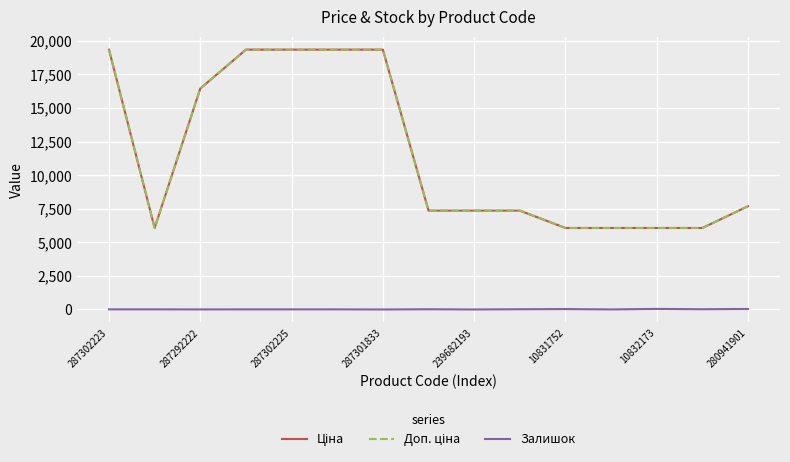

How many lines are shown in the chart?

3